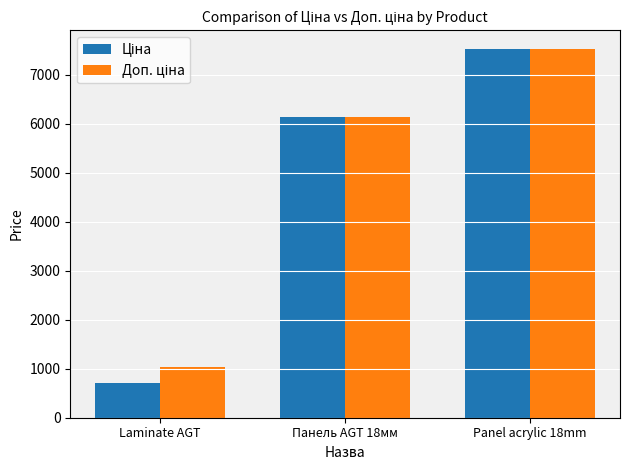

What is the smallest value displayed?

705.5